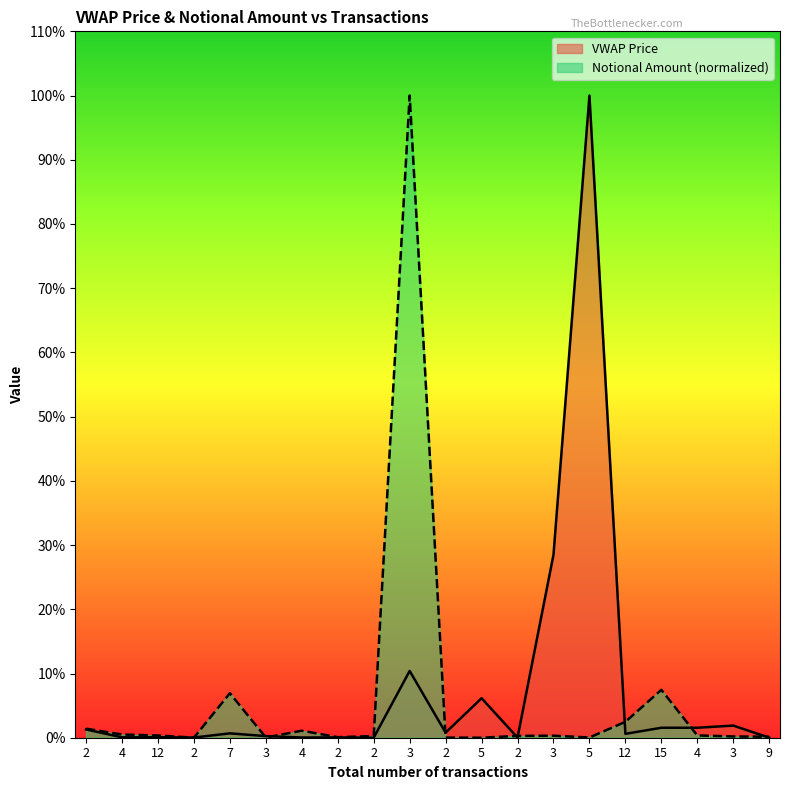

What is the average value of the Notional Amount (normalized) series?

6.1